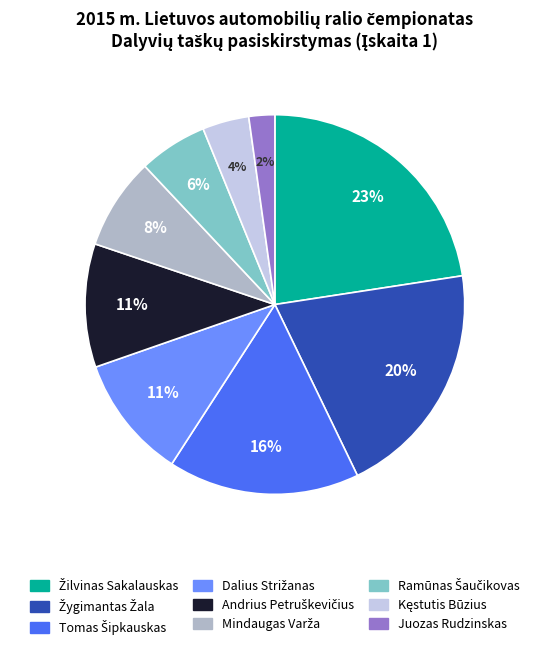

How many segments does this pie chart have?

9